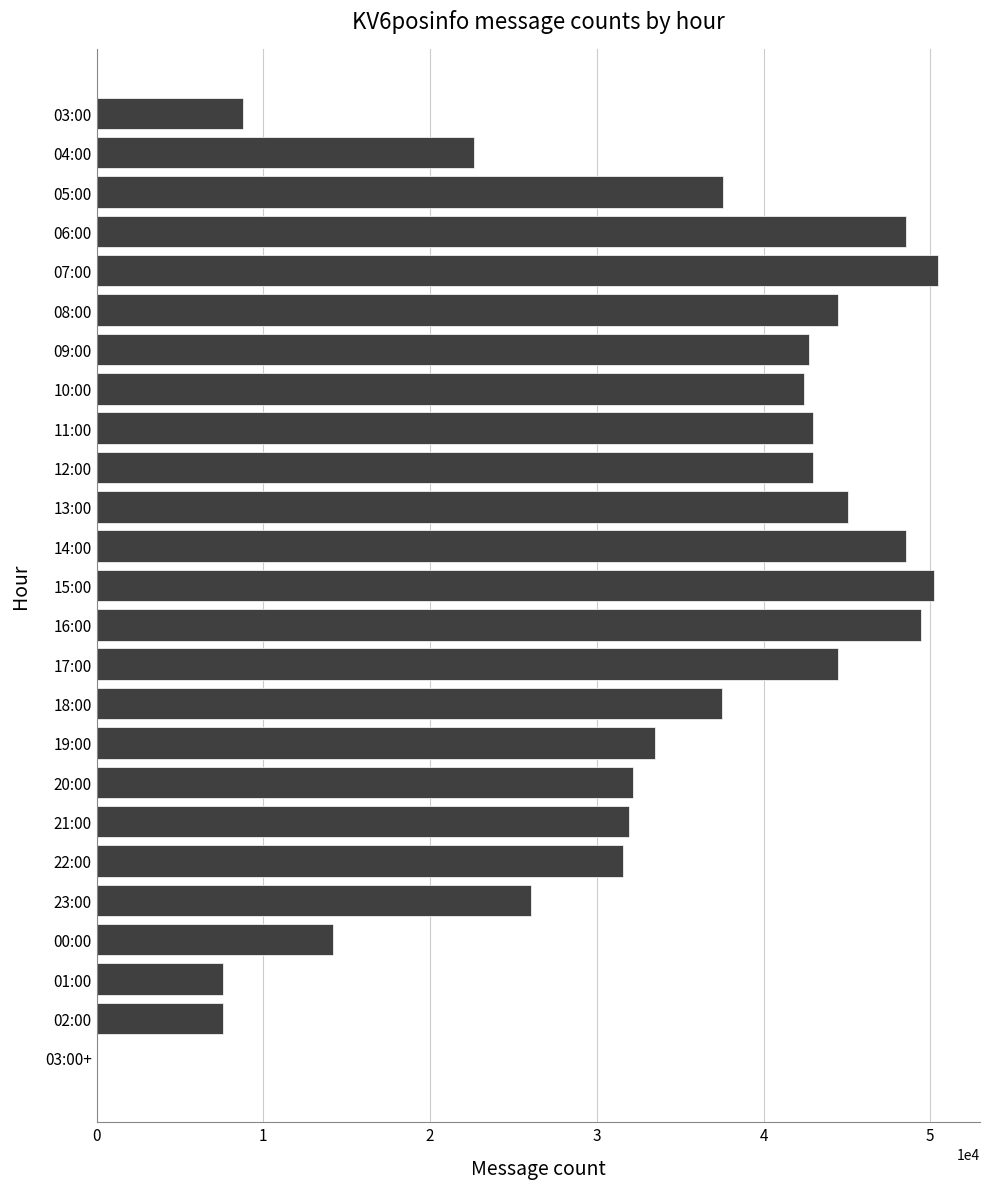

The chart shows a value of 13004 at 08:00. True or false?

False